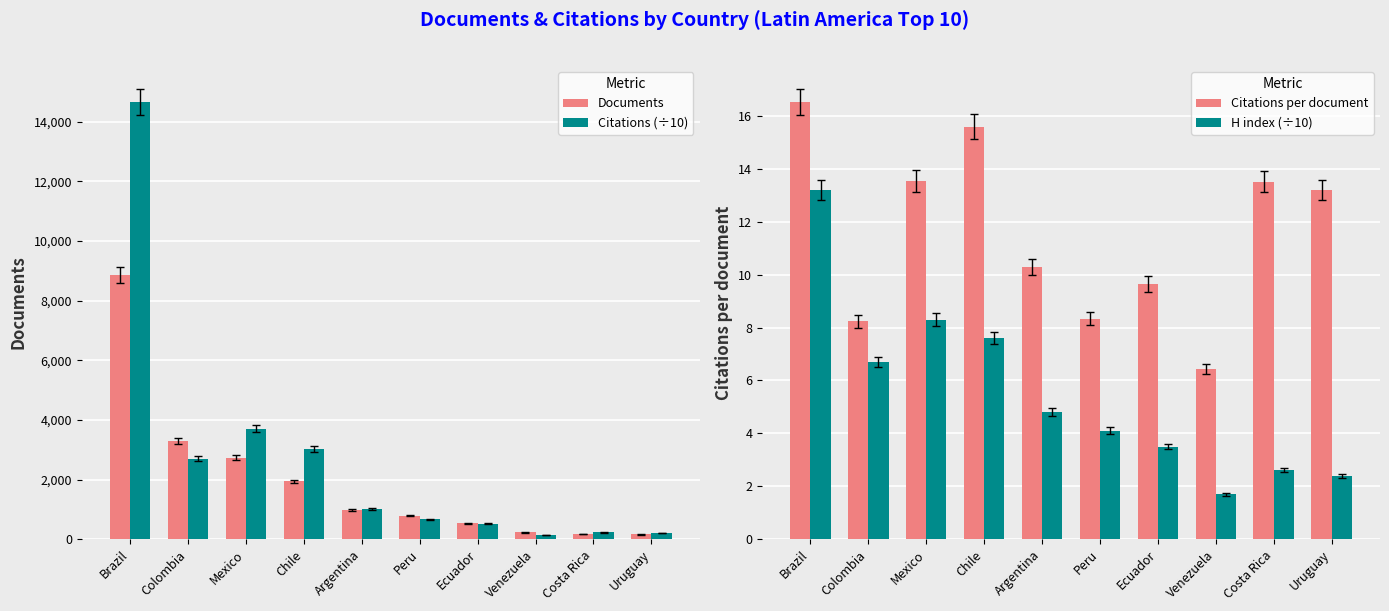

What is the label of the 4th bar from the left?

Chile